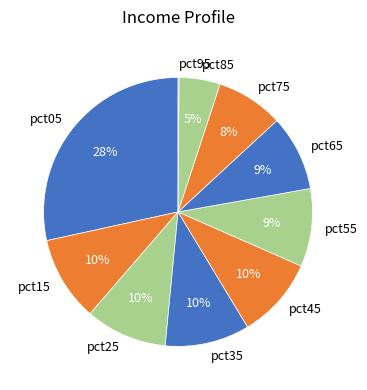

To the nearest percent, what is the difference between the largest and smallest slice percentages?

28%